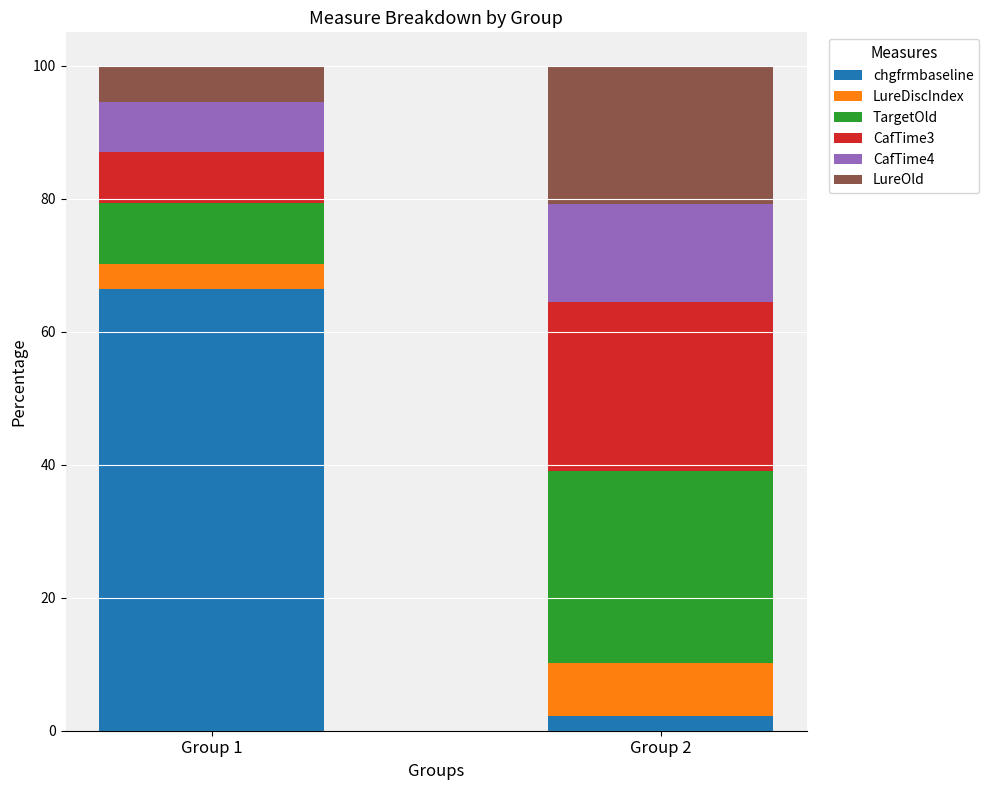

The value of chgfrmbaseline at Group 1 is 66.4. True or false?

True